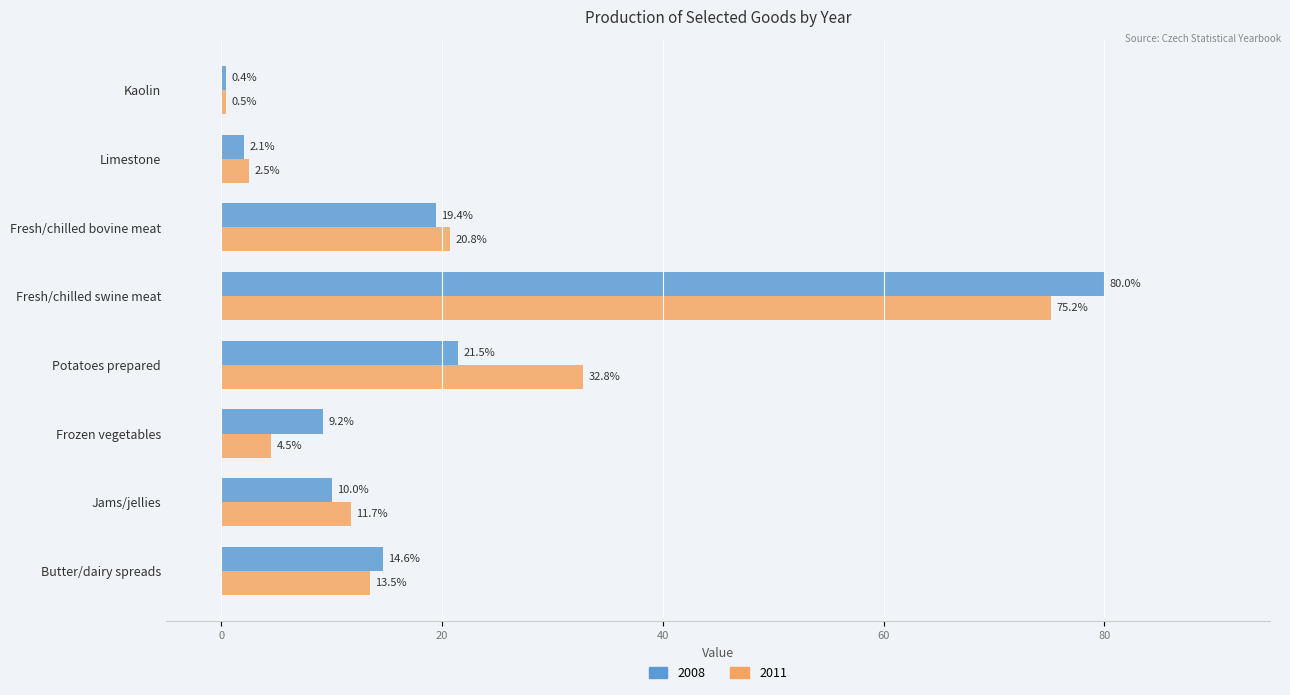

Count the number of data series in this chart.

2